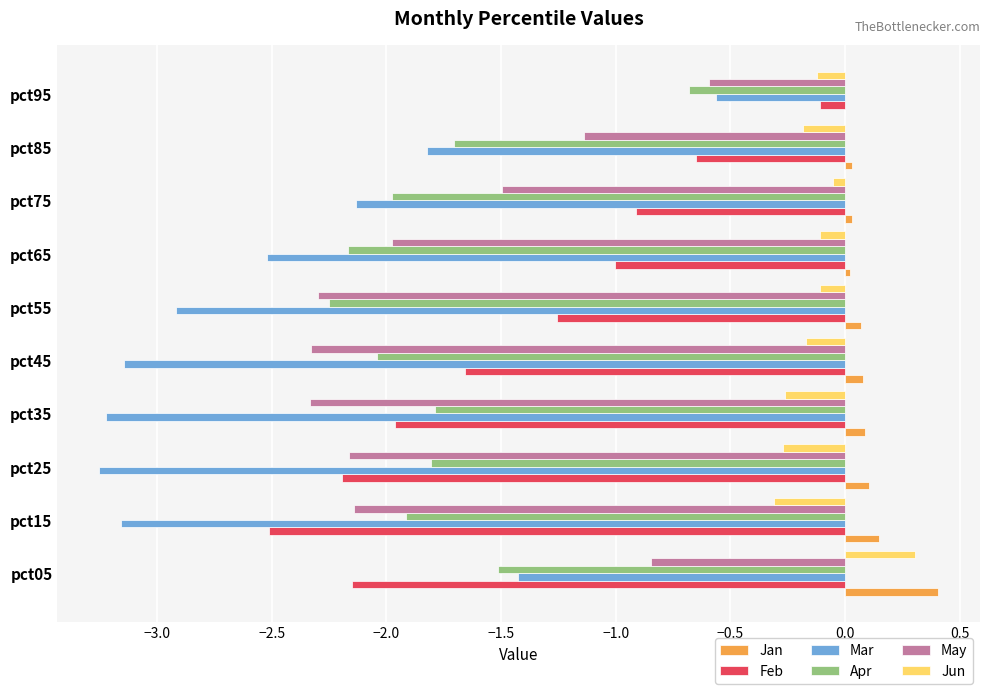

The Mar series shows -1.4 at pct05. True or false?

True